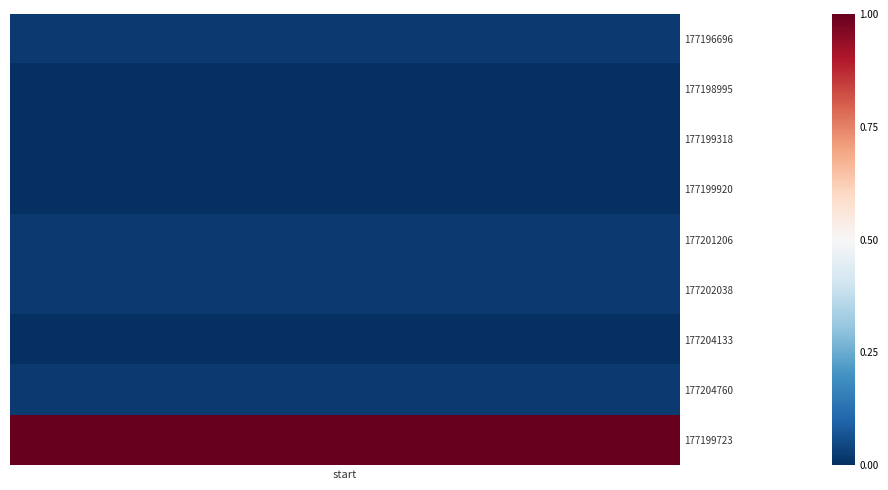

Reading left to right, what are all the values shown in this chart?

177196696: 112219247	112219247	112219247	112219247	112219247	112219247	112219247	112219247	112219247
177198995: 111843219	111843219	111843219	111843219	111843219	111843219	111843219	111843219	111843219
177199318: 111843221	111843221	111843221	111843221	111843221	111843221	111843221	111843221	111843221
177199920: 111843223	111843223	111843223	111843223	111843223	111843223	111843223	111843223	111843223
177201206: 112219248	112219248	112219248	112219248	112219248	112219248	112219248	112219248	112219248
177202038: 112219249	112219249	112219249	112219249	112219249	112219249	112219249	112219249	112219249
177204133: 111843229	111843229	111843229	111843229	111843229	111843229	111843229	111843229	111843229
177204760: 112219250	112219250	112219250	112219250	112219250	112219250	112219250	112219250	112219250
177199723: 130917013	130917013	130917013	130917013	130917013	130917013	130917013	130917013	130917013